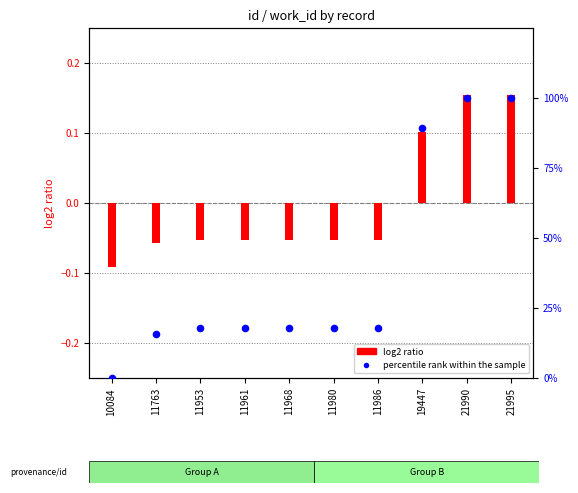

What are all the series names shown in the legend?

log2 ratio, percentile rank within the sample